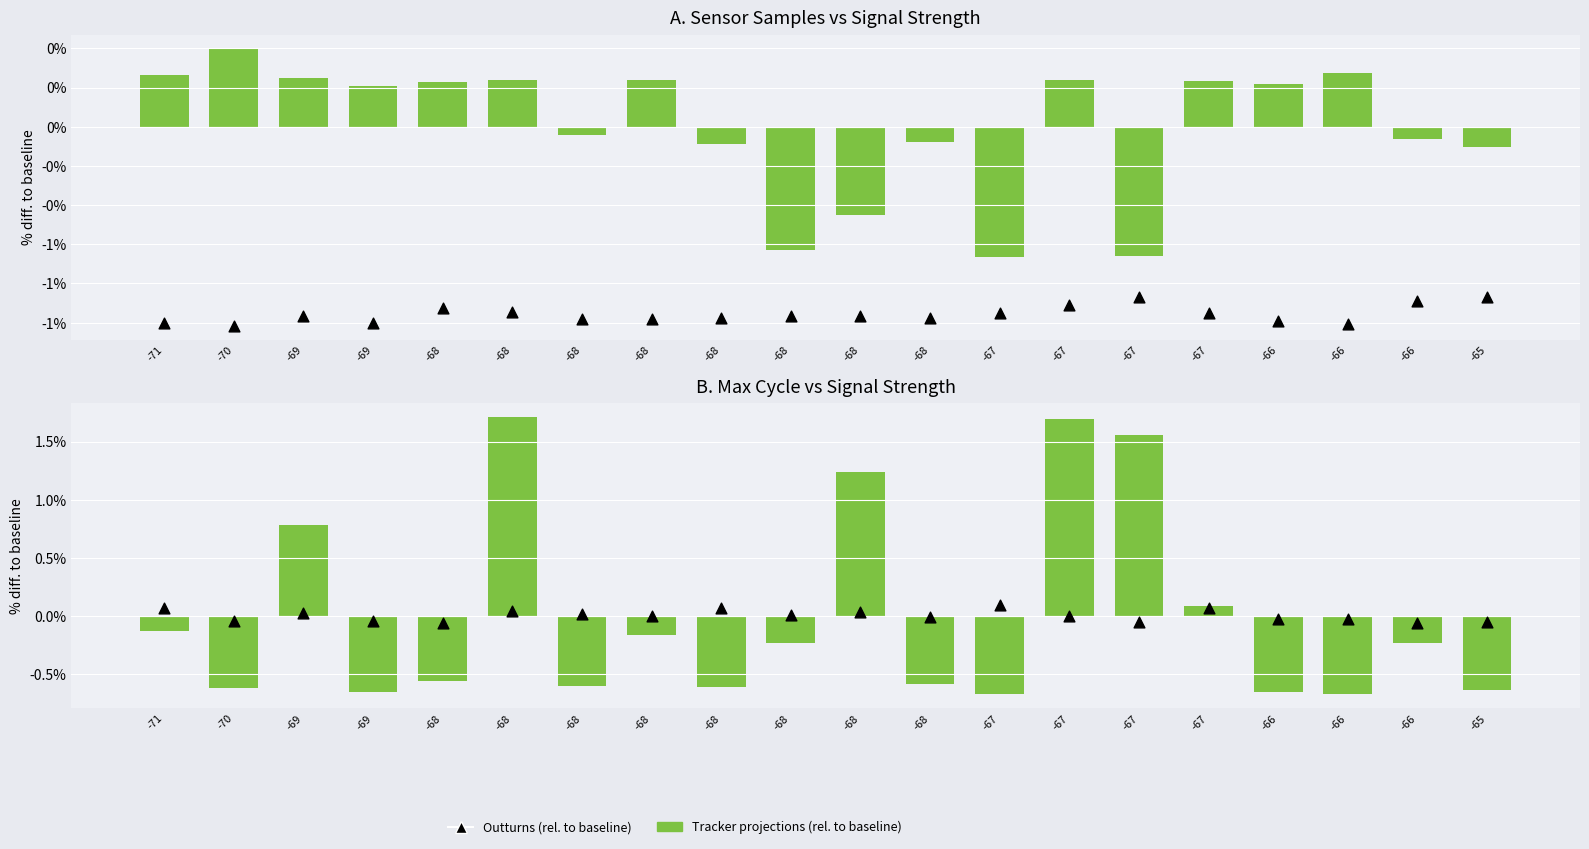

Which series contains the highest Y value?

Tracker projections (rel. to baseline)